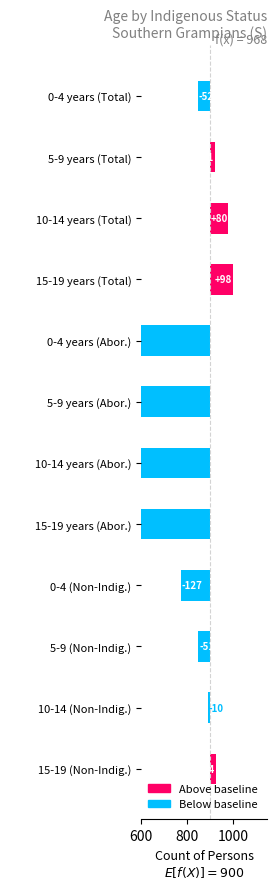

What is the sum of the values at 10-14 years (Total) and 0-4 (Non-Indig.)?

-47